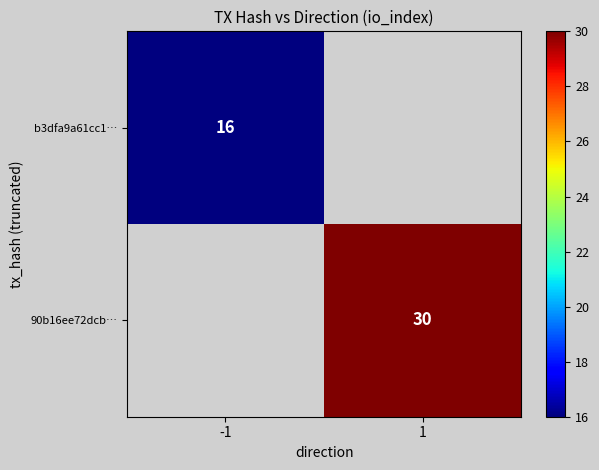

The b3dfa9a61cc1… series shows 16 at -1. True or false?

True